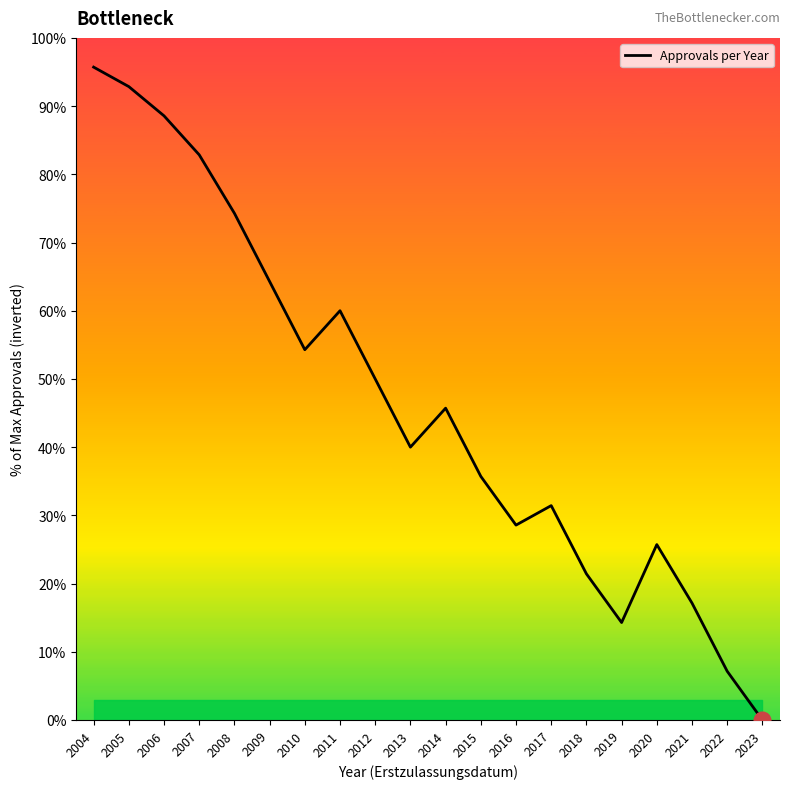

The chart shows a value of 158.6 at 2004. True or false?

False